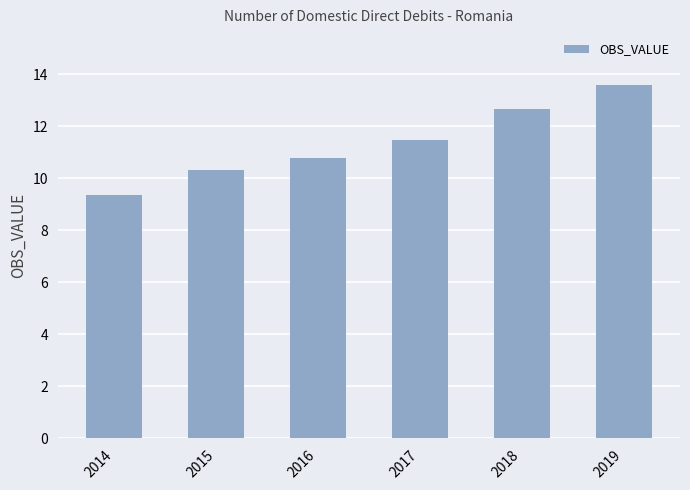

What is the change in value from 2014 to 2017?

+2.1